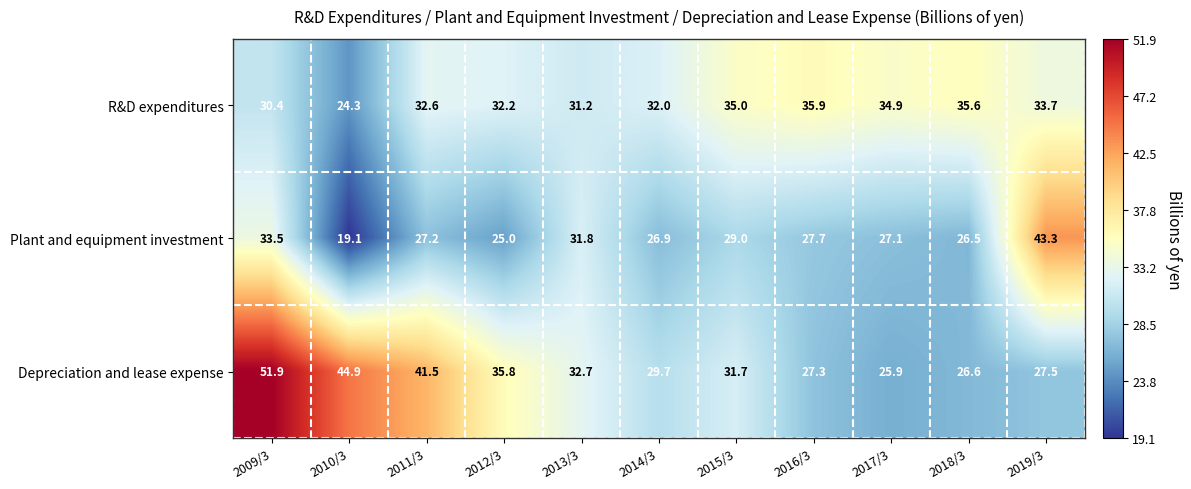

The Plant and equipment investment series shows 26.5 at 2018/3. True or false?

True